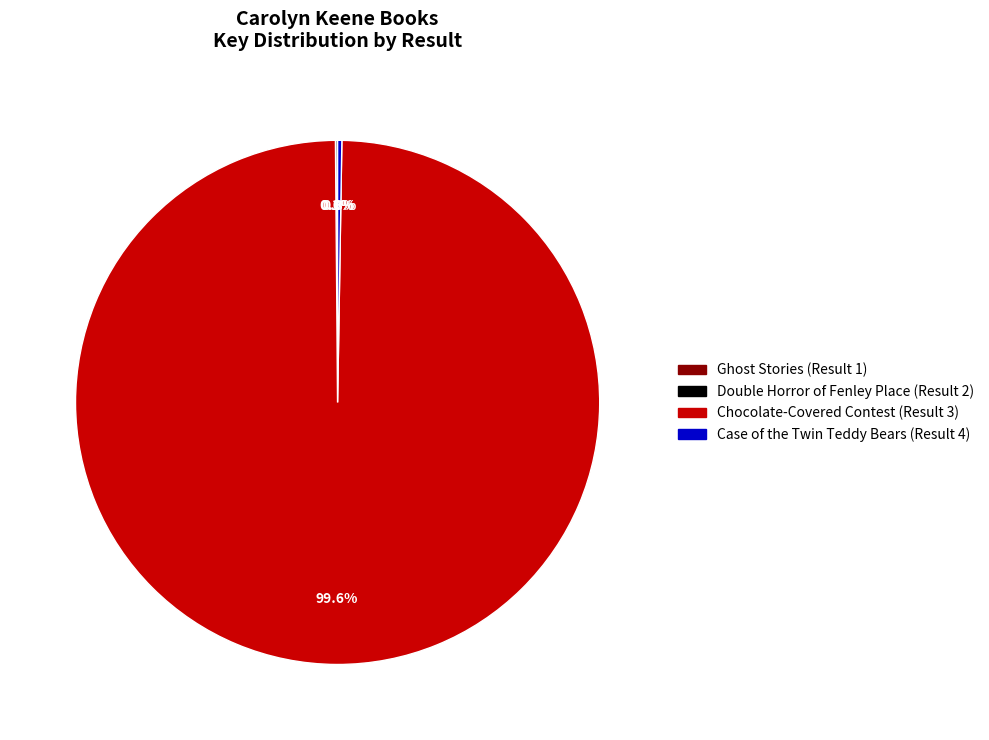

Which slice is the largest?

Chocolate-Covered Contest (Result 3)